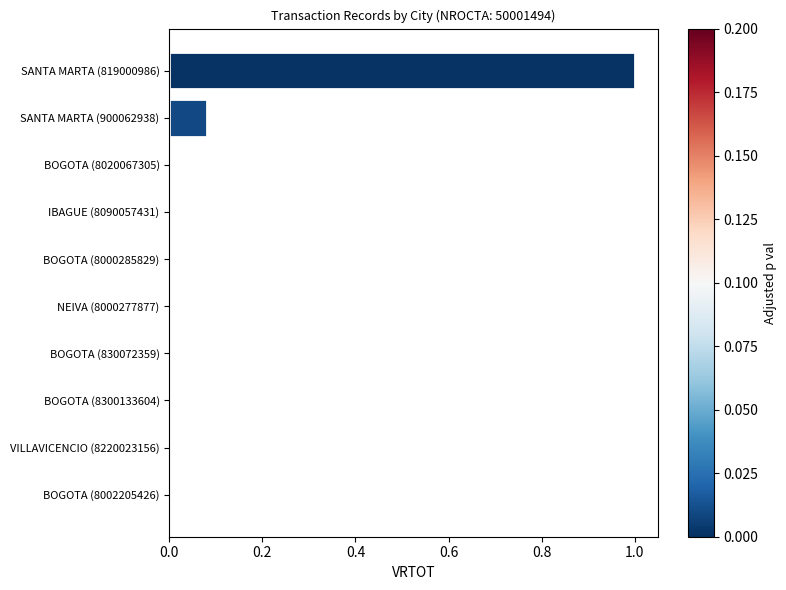

Is it true that the value at BOGOTA (830072359) is 0.0?

True